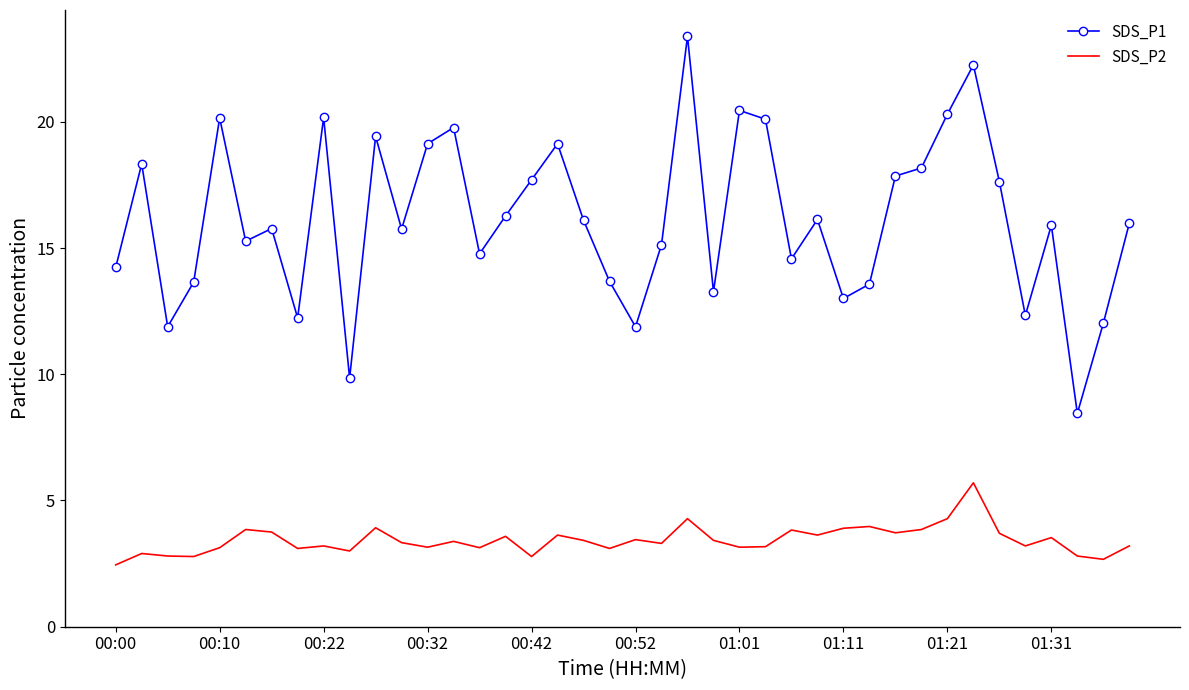

True or false: SDS_P2 and SDS_P1 intersect in this chart.

False